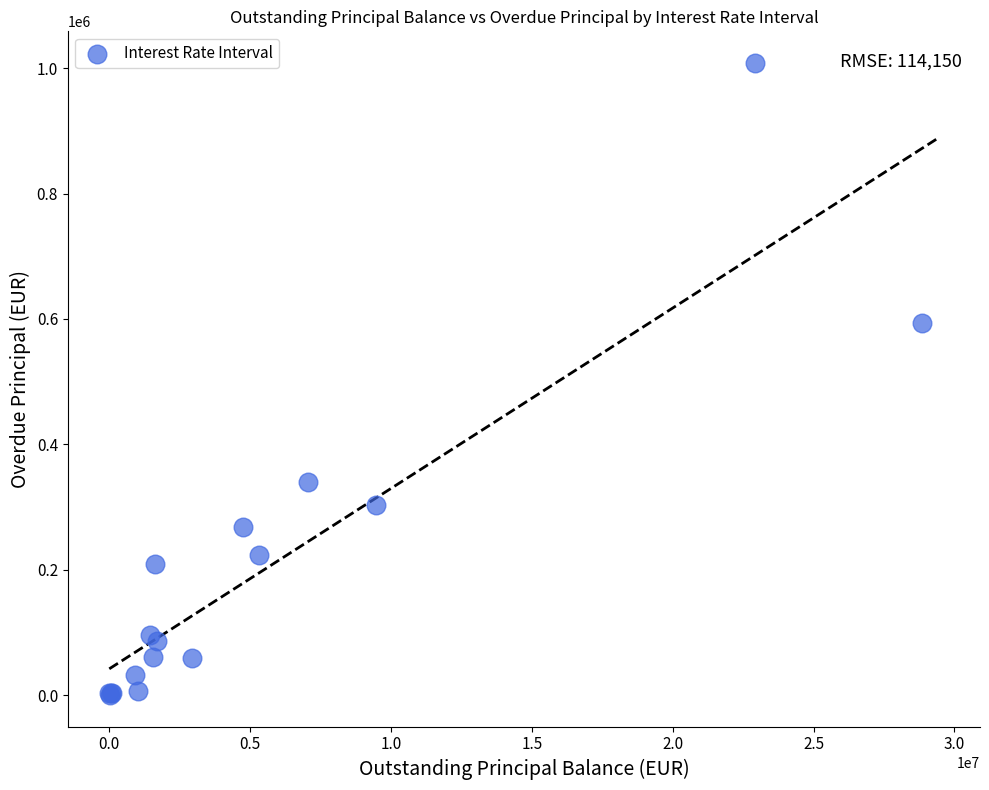

What Y value in the scatter plot is closest to 504283?

593920.8